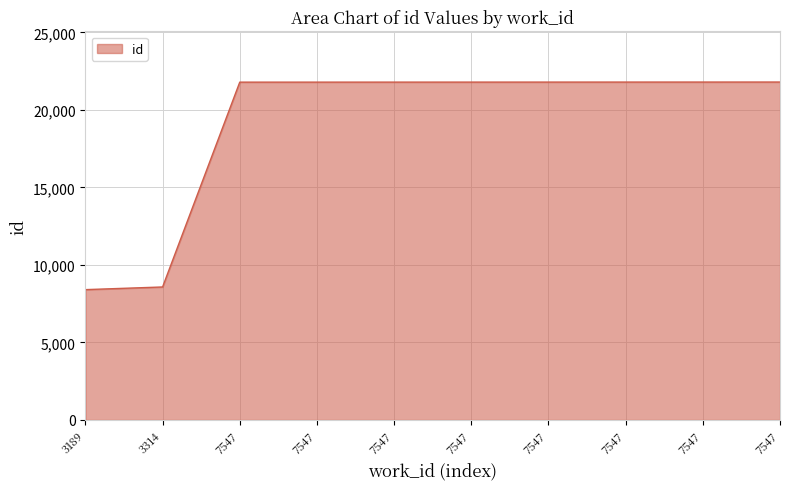

What is the value of the 7th point from the left?

21796